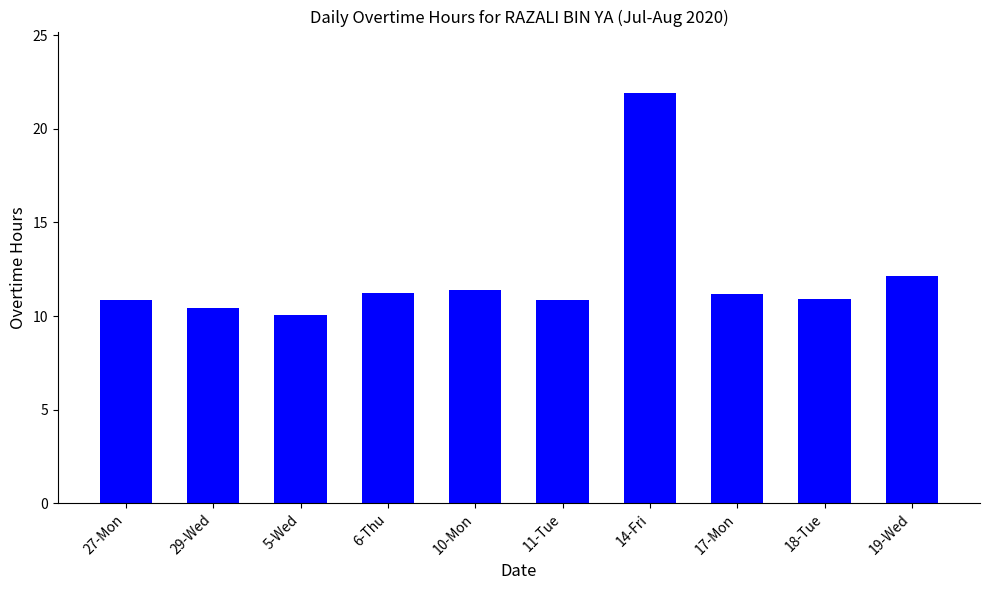

What is the difference between the values at 17-Mon and 6-Thu?

0.1